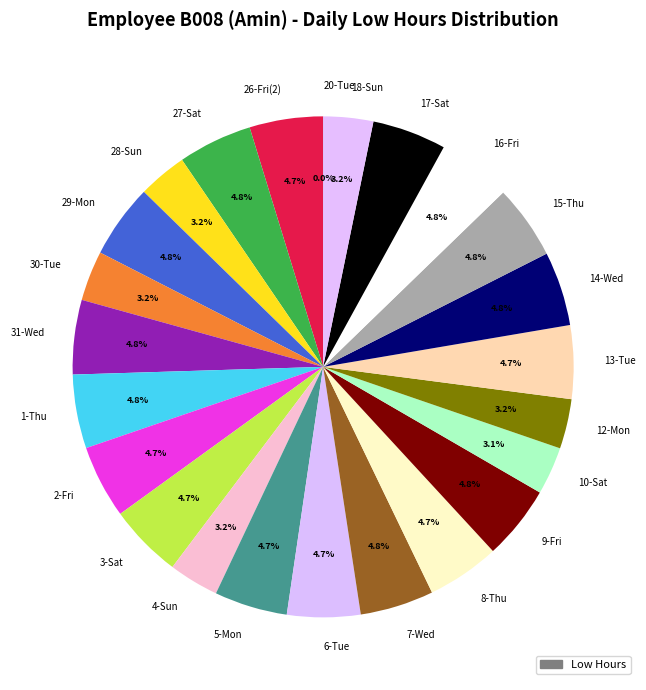

Is there any slice that represents more than half of the pie?

No